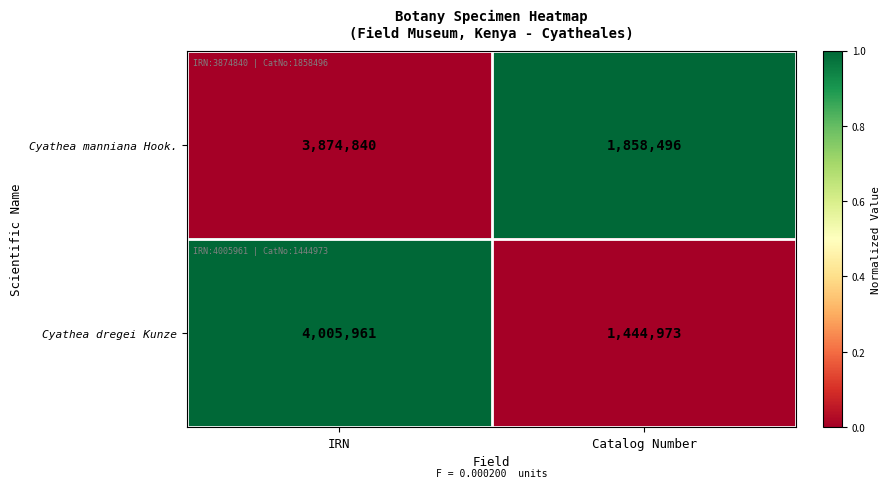

Reading left to right, list all the values displayed in this chart.

Cyathea manniana Hook.: IRN=3874840	Catalog Number=1858496
Cyathea dregei Kunze: IRN=4005961	Catalog Number=1444973